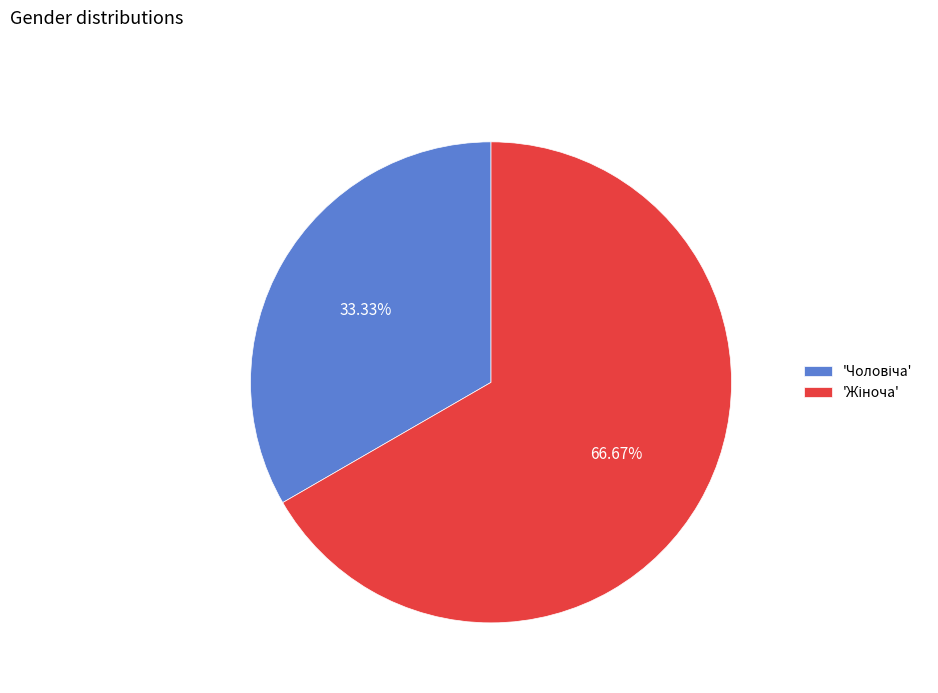

Does any single category account for the majority?

Yes